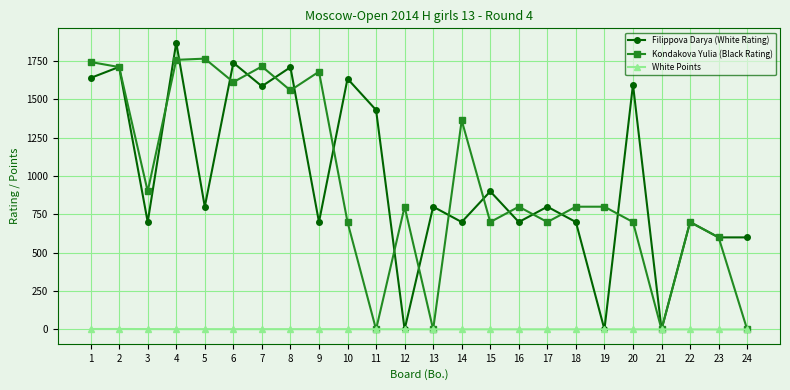

Between which two adjacent categories do Filippova Darya (White Rating) and White Points first intersect?

11 and 12